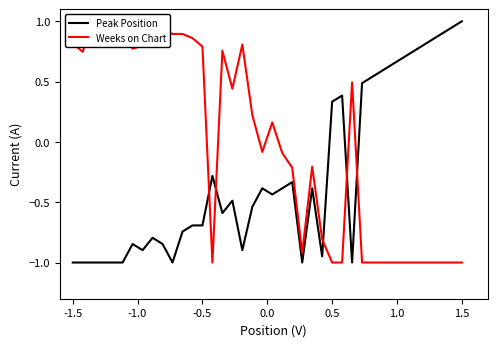

In Peak Position, how many points are higher than both neighbors (excluding endpoints)?

8